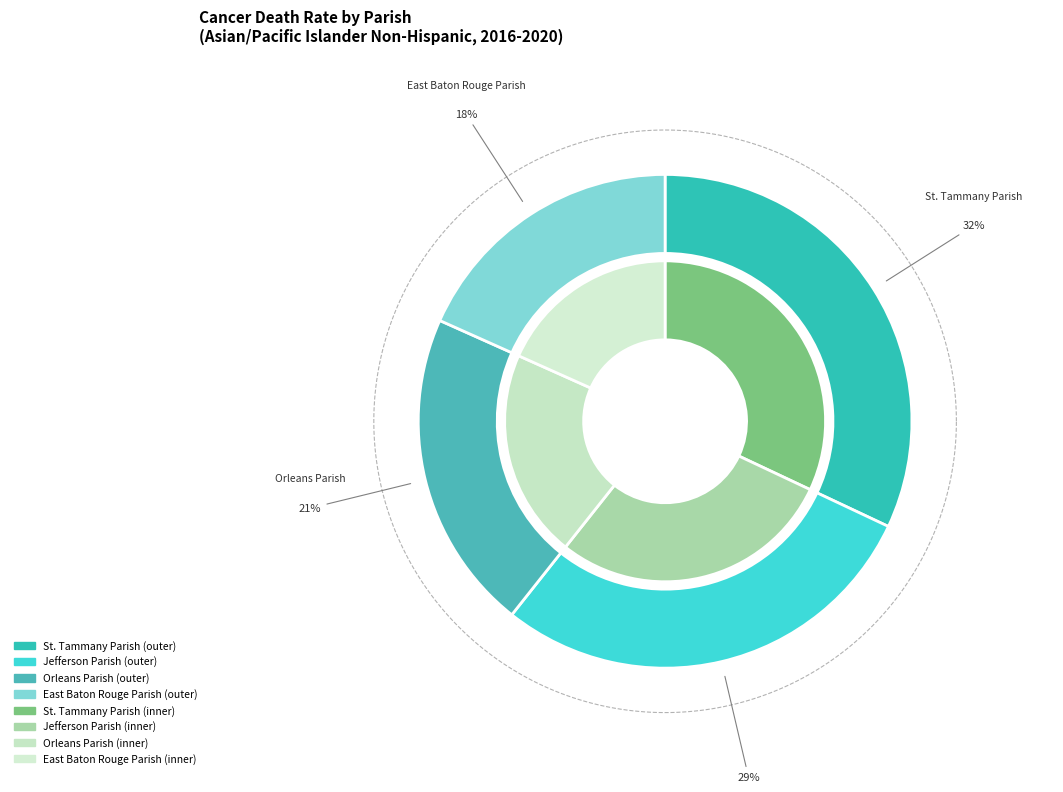

What percentage is the Orleans Parish slice, to the nearest percent?

21%